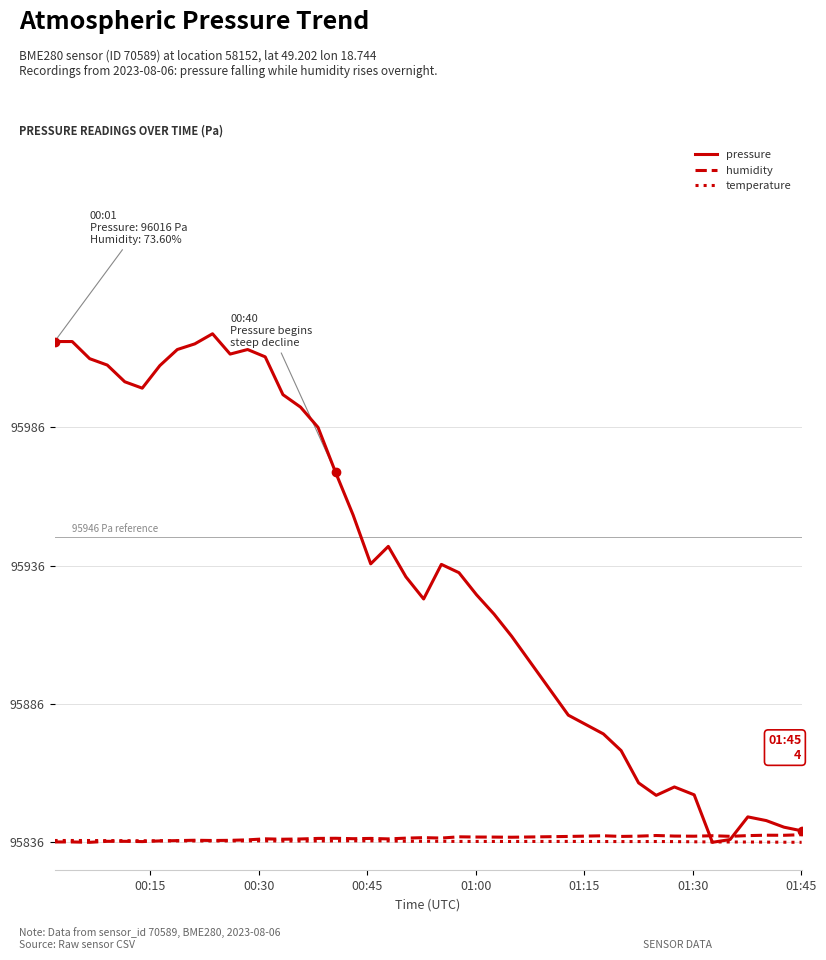

What are all the series names shown in the legend?

pressure, humidity, temperature